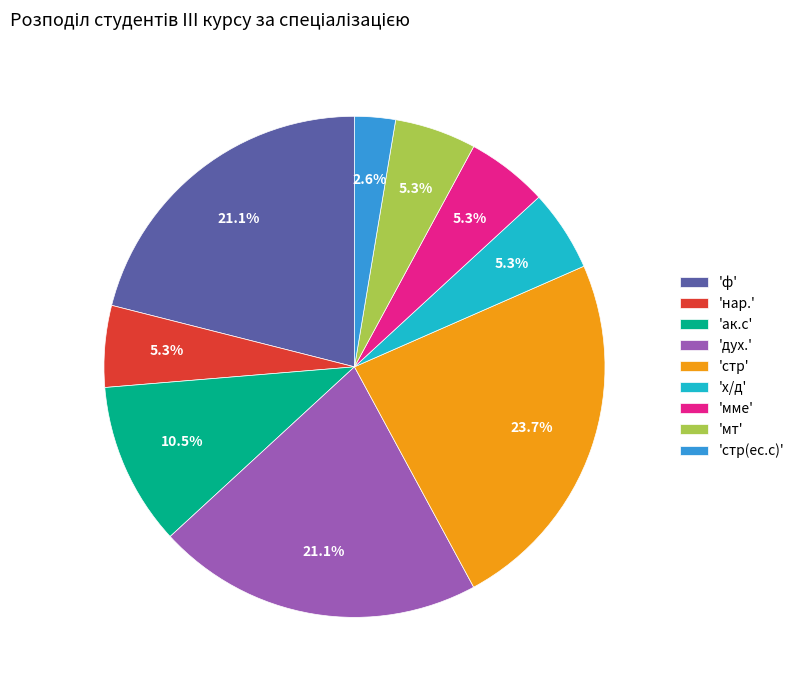

How many segments does this pie chart have?

9